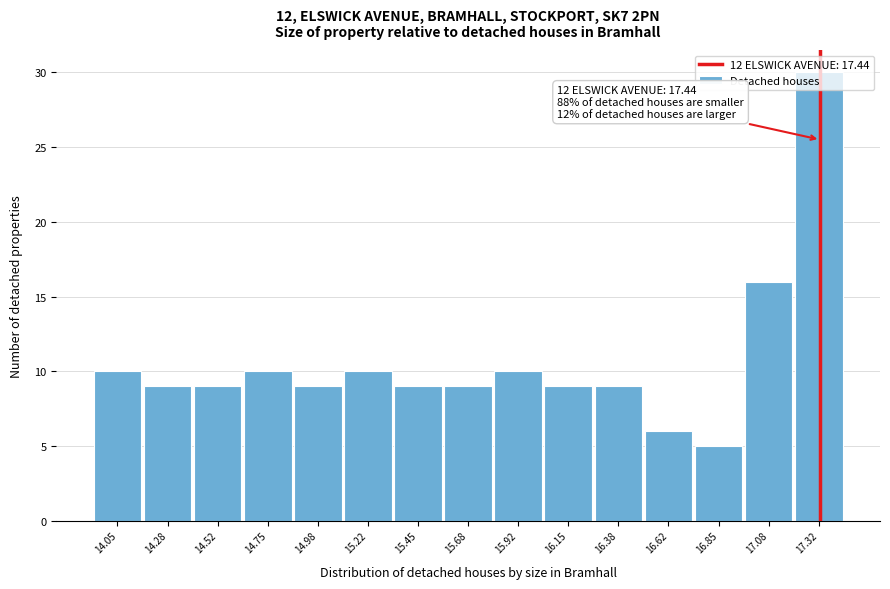

What is the value of the 2nd bar from the left?

9